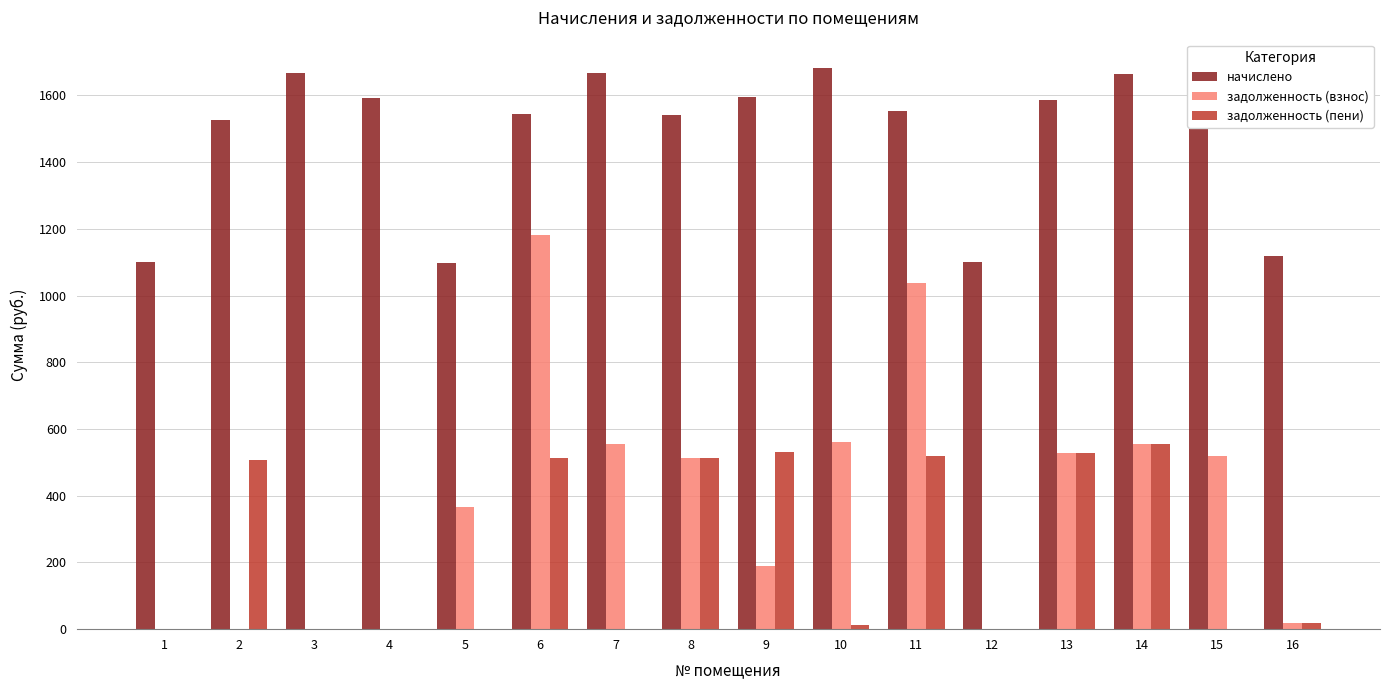

The value of задолженность (взнос) at 4 is 0.0. True or false?

True